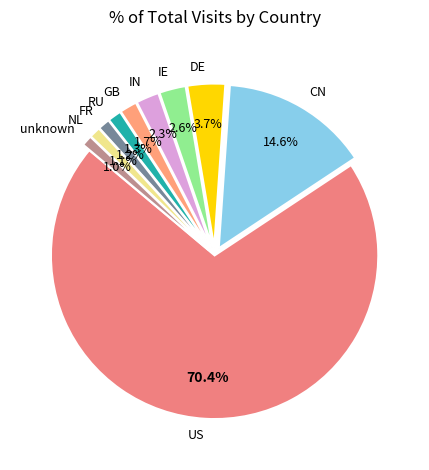

What is the majority slice?

US